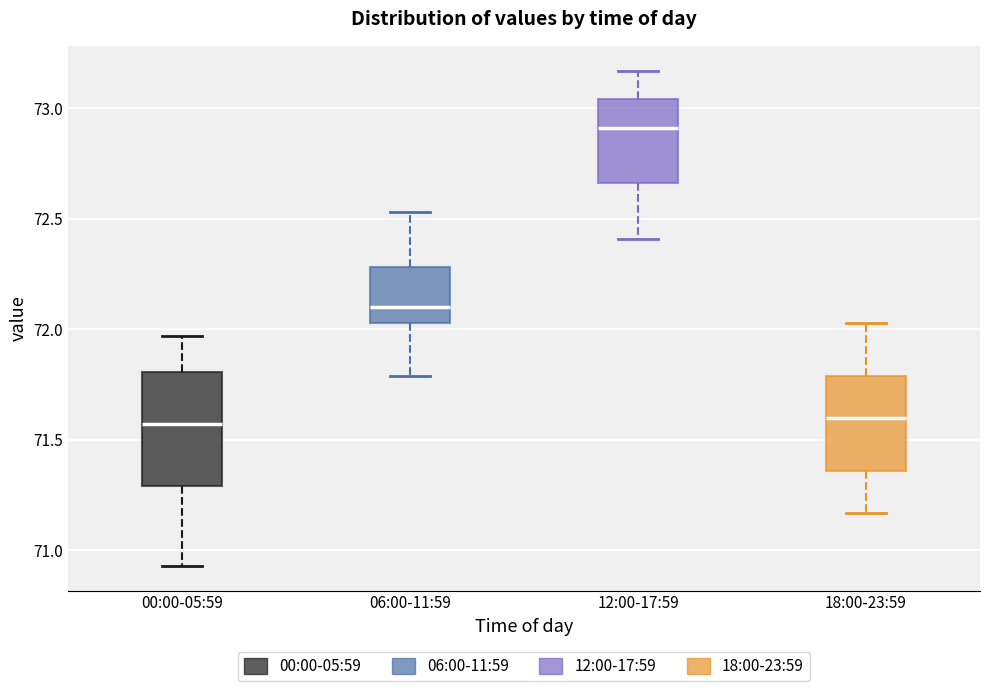

Comparing the boxes themselves (not the whiskers), which one is the tallest?

00:00-05:59